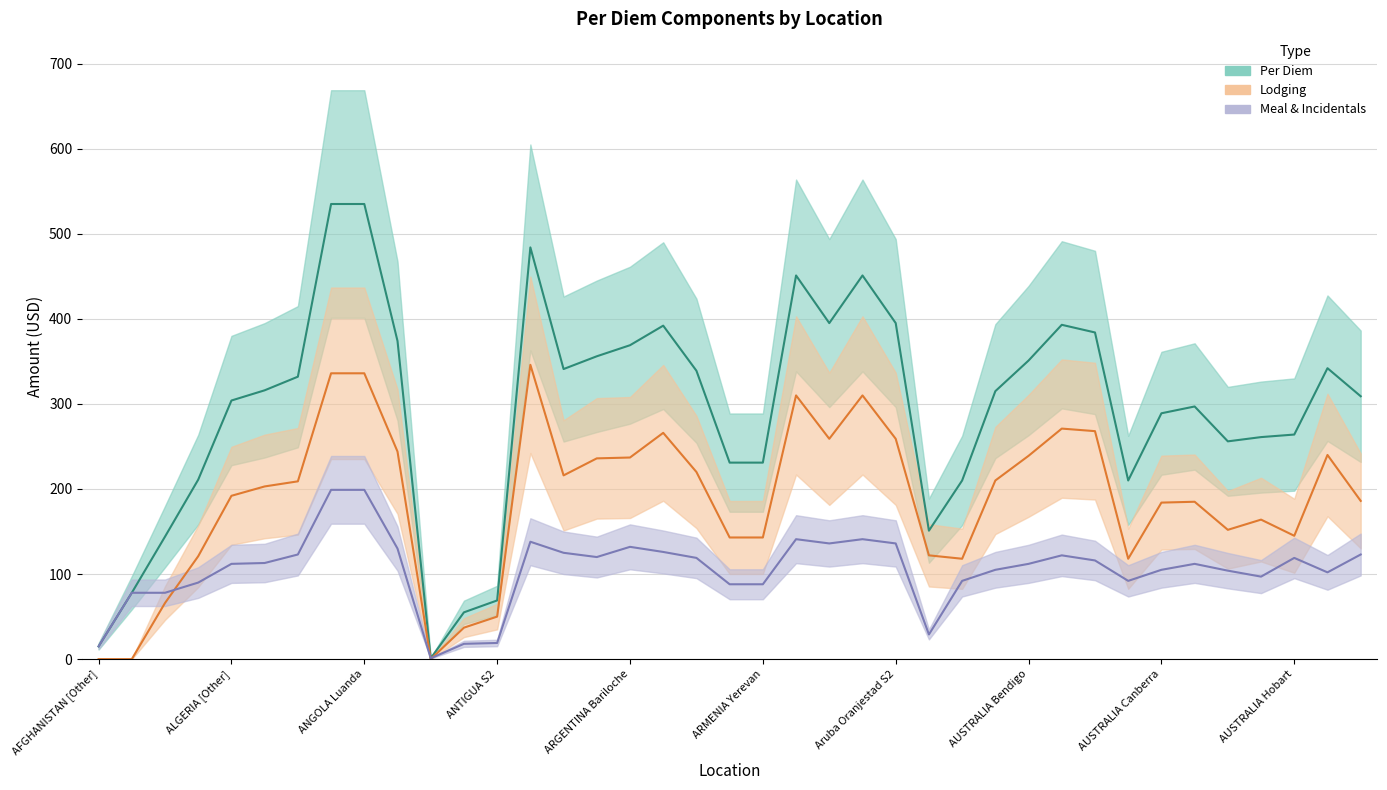

The value of Per Diem at ALGERIA Algiers is 124. True or false?

False